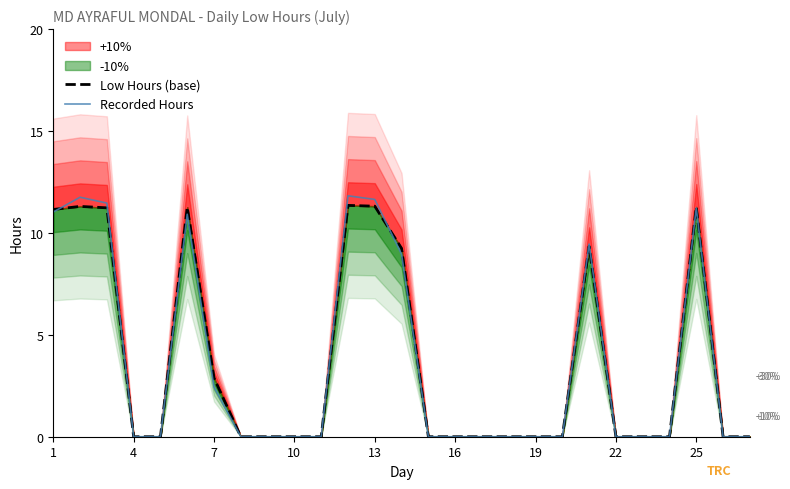

At 16, list the series in order from smallest to largest.

Recorded Hours, Low Hours (base)